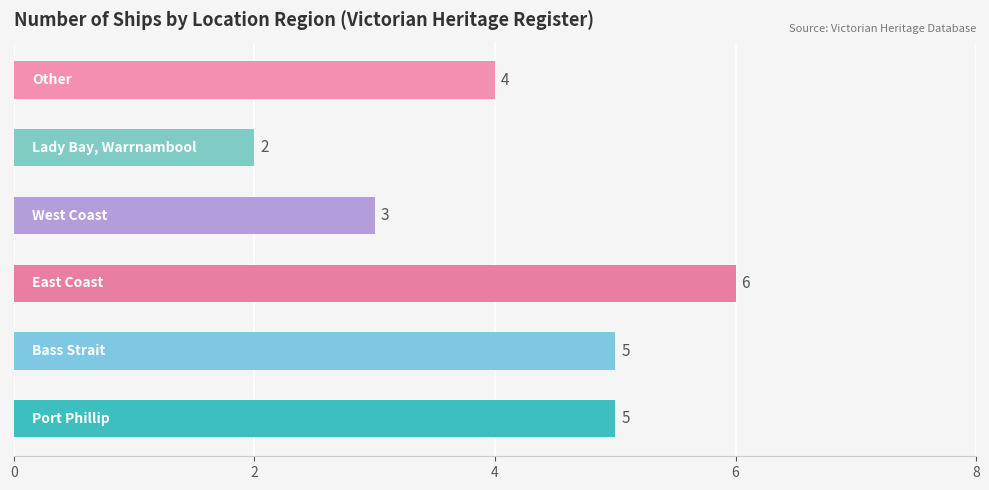

Reading left to right, transcribe all the data shown in this chart.

Port Phillip=5	Bass Strait=5	East Coast=6	West Coast=3	Lady Bay, Warrnambool=2	Other=4